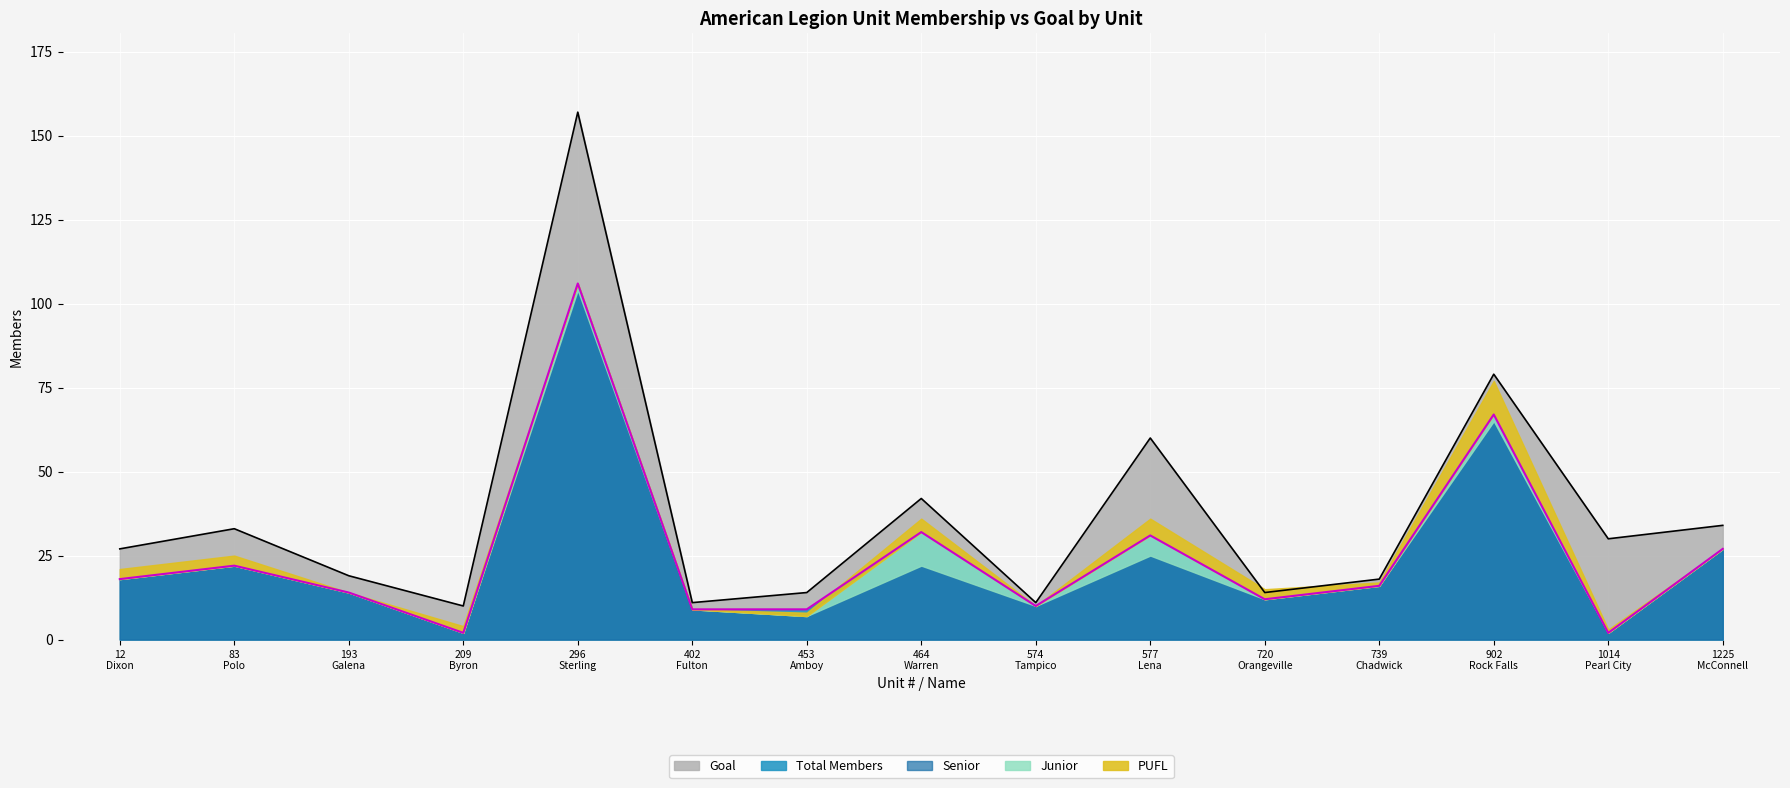

What is the total value across all series at 209
Byron?

16